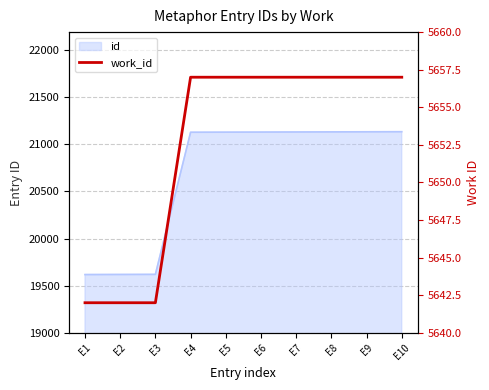

List the labels in order of value, smallest first.

E1, E2, E3, E4, E5, E6, E7, E8, E9, E10